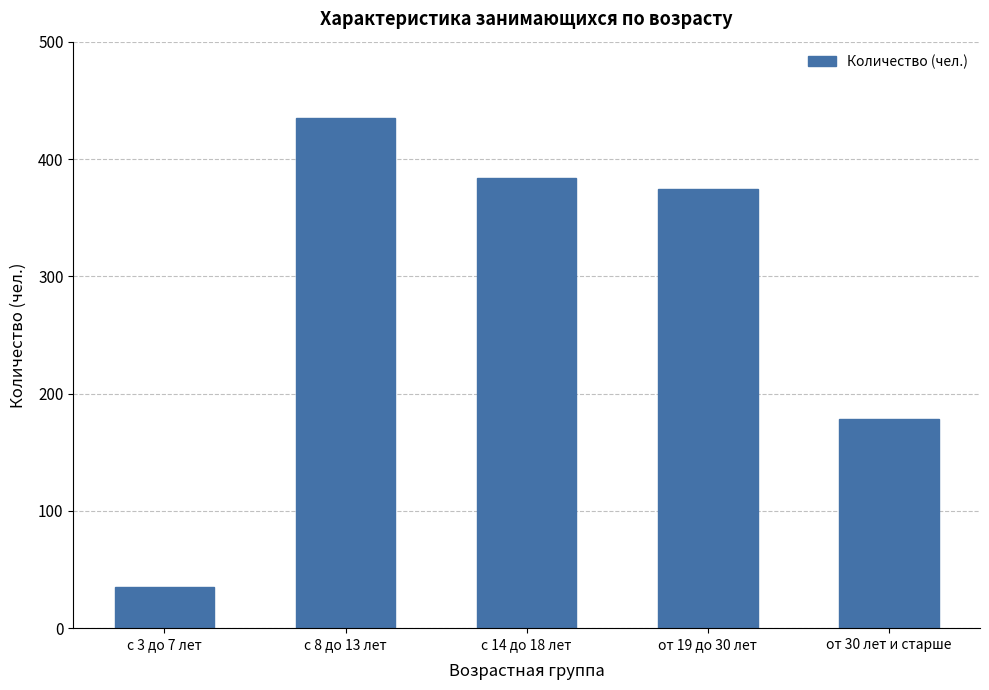

What is the change in value from от 19 до 30 лет to от 30 лет и старше?

-197